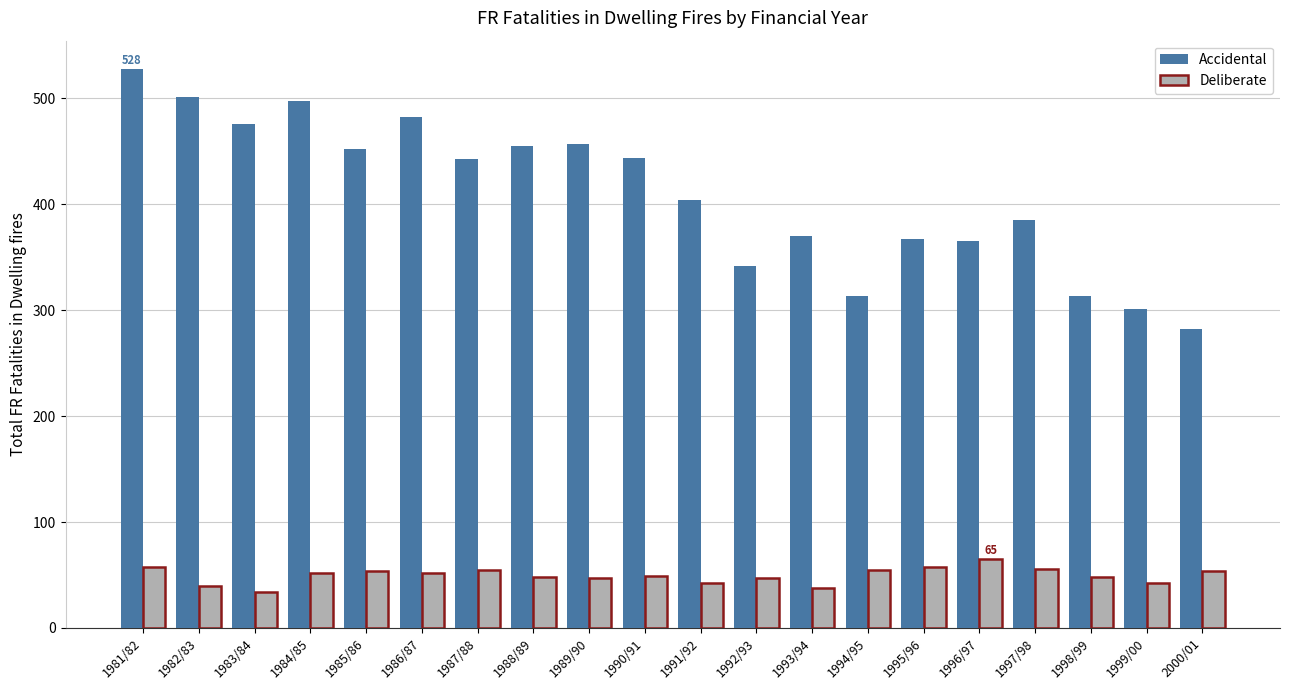

What is the value of the Deliberate bar at the 14th from the left?

55